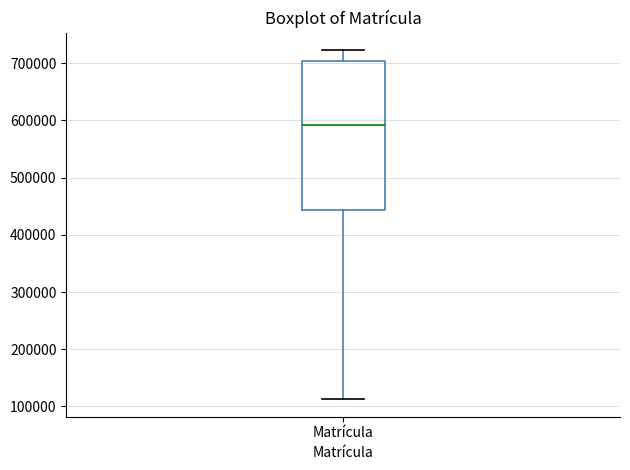

Where is the upper edge of the box for Matrícula on the y-axis? The values are not printed on the chart, so give them approximately, as read against the axis.

700000